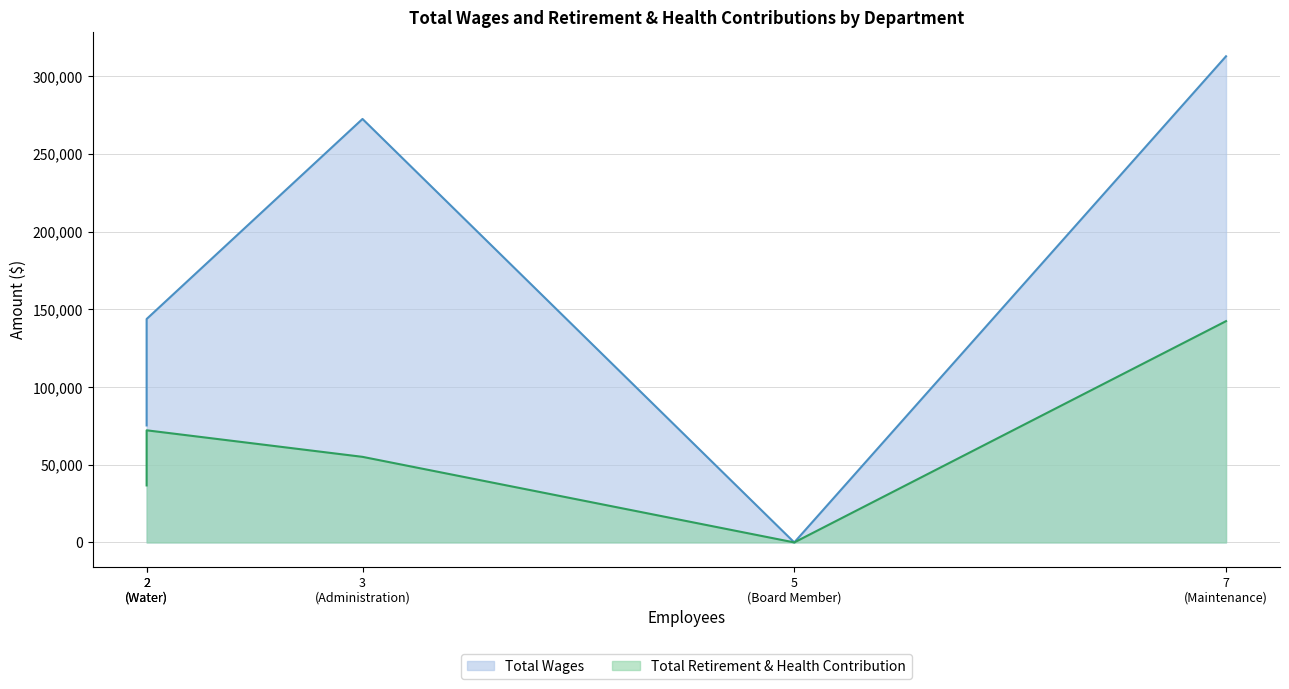

What is the sum of the Total Wages values at Board Member and Water?

143729